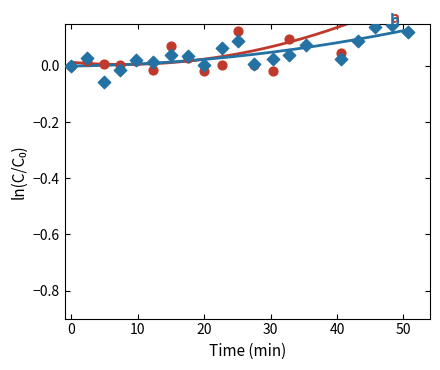

Which series has the widest spread of Y values?

P1